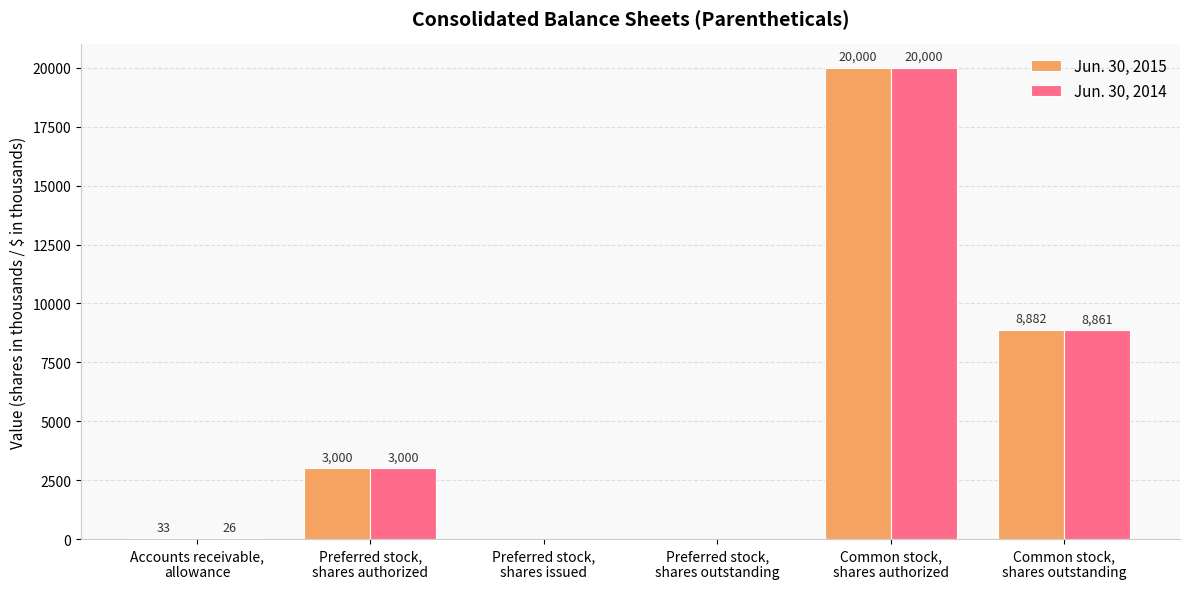

What are all the series names shown in the legend?

Jun. 30, 2015, Jun. 30, 2014